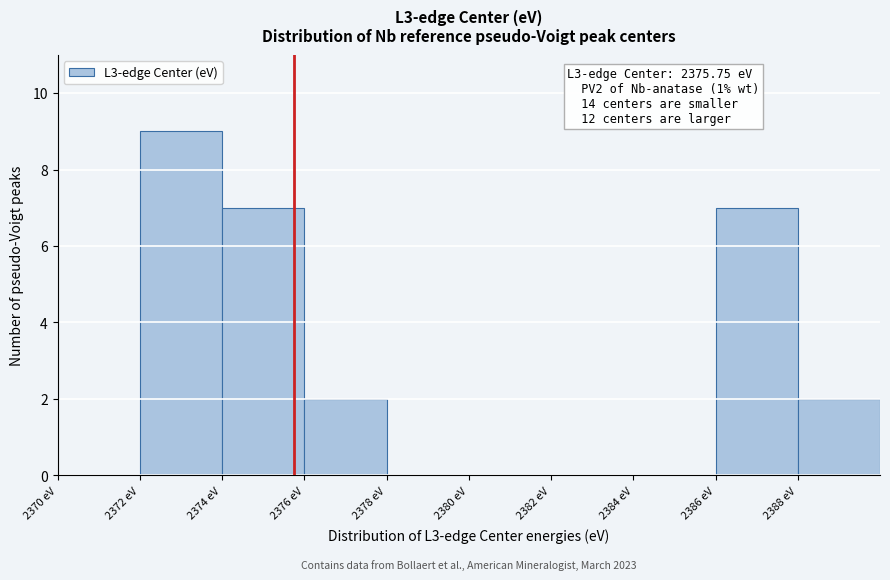

Which range on the x-axis has the tallest bar?

2372 to 2374